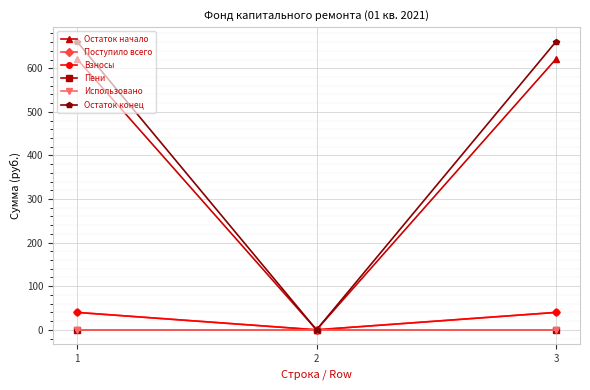

Is this an area chart (filled region under the line)?

No